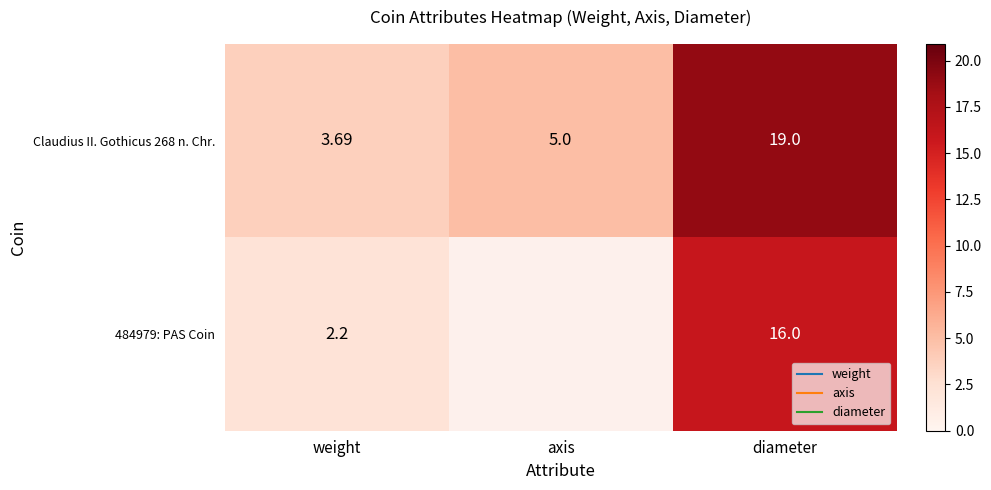

What is the difference between the highest and lowest values at diameter?

3.0